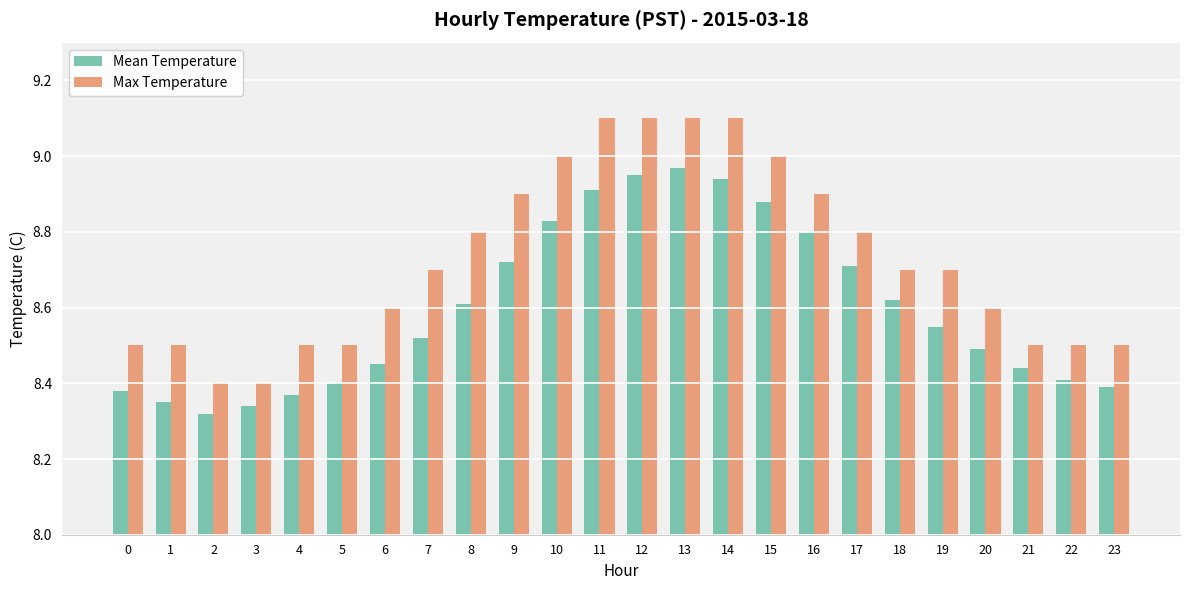

What is the total value across all series at 20?

17.1